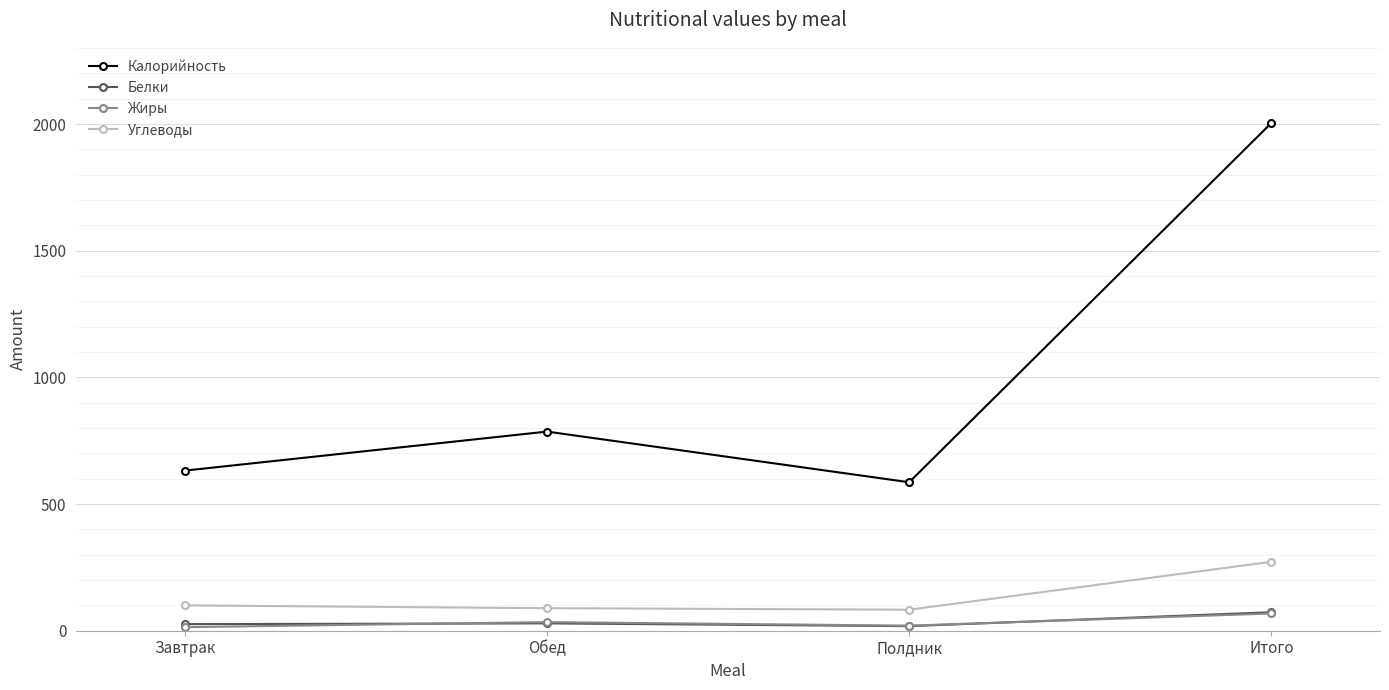

Which series has the widest spread of values?

Калорийность